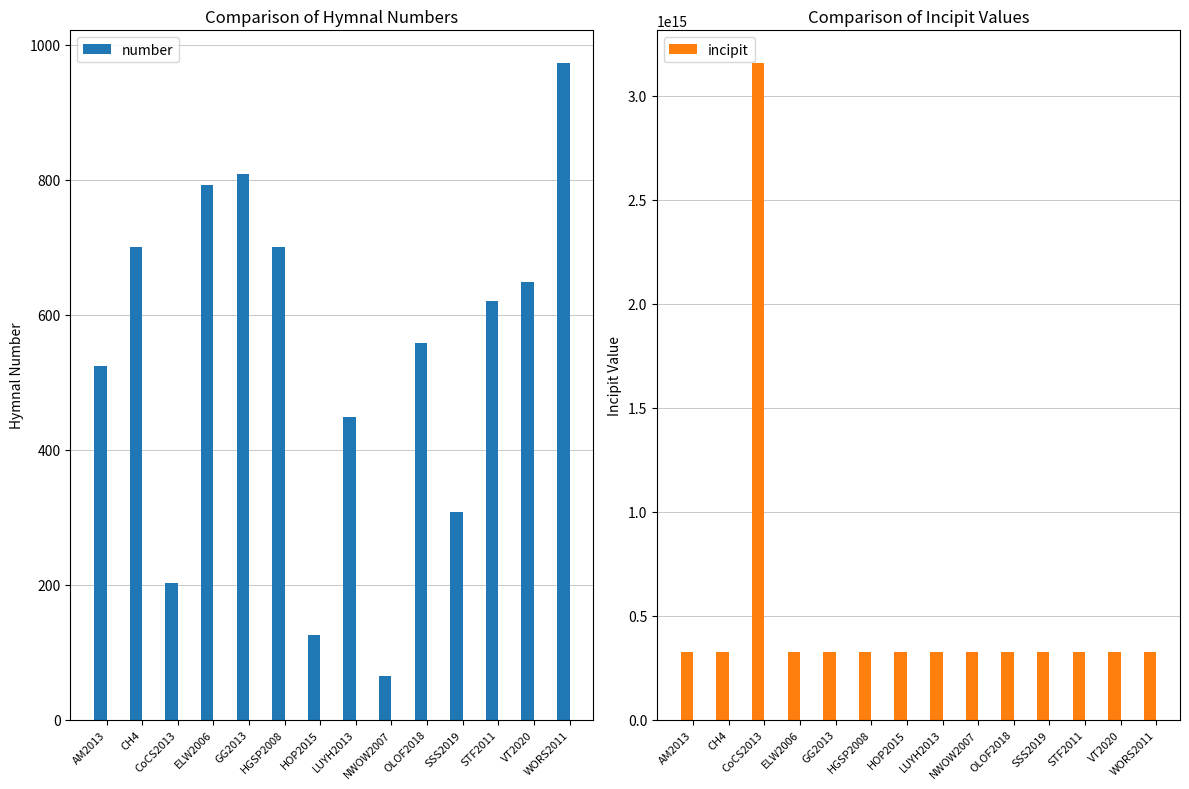

Rank the series by their maximum value, from highest to lowest.

incipit, number